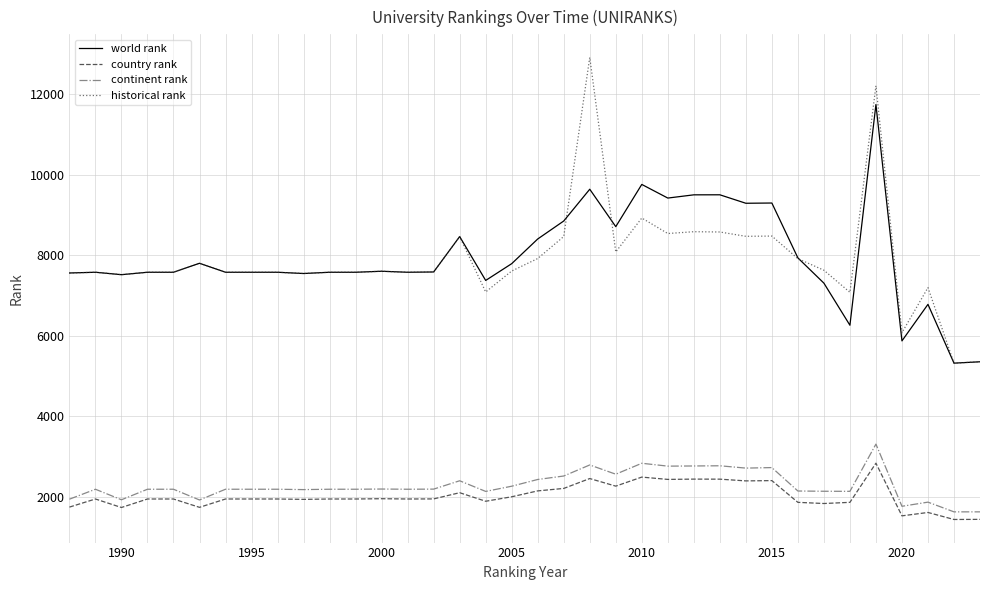

Which series has the largest range (max minus min)?

historical rank